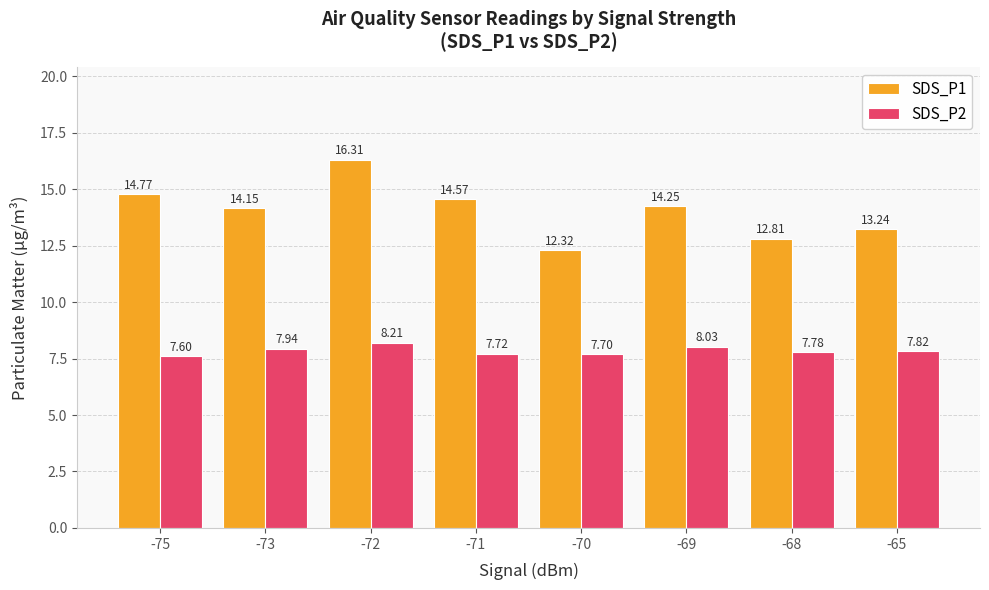

Rank the series by their average value, from highest to lowest.

SDS_P1, SDS_P2